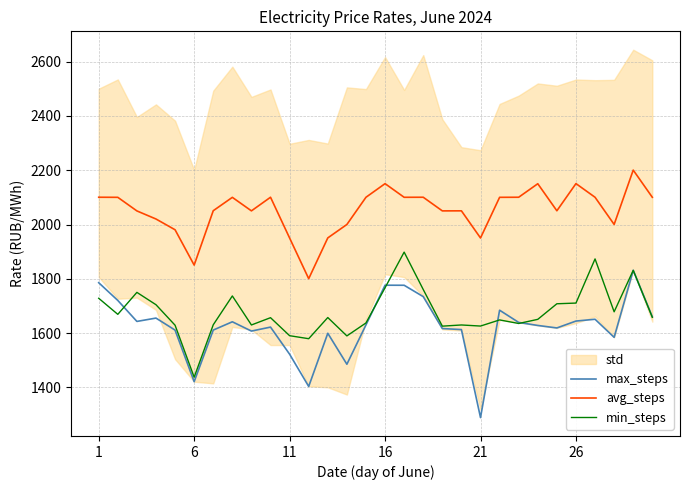

True or false: avg_steps and max_steps cross at least once.

False